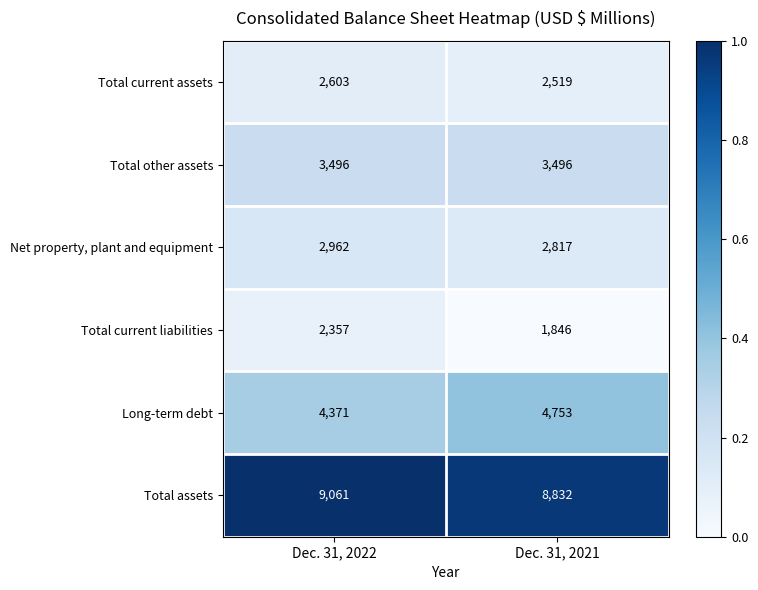

Which category has the highest value across all series?

Dec. 31, 2022